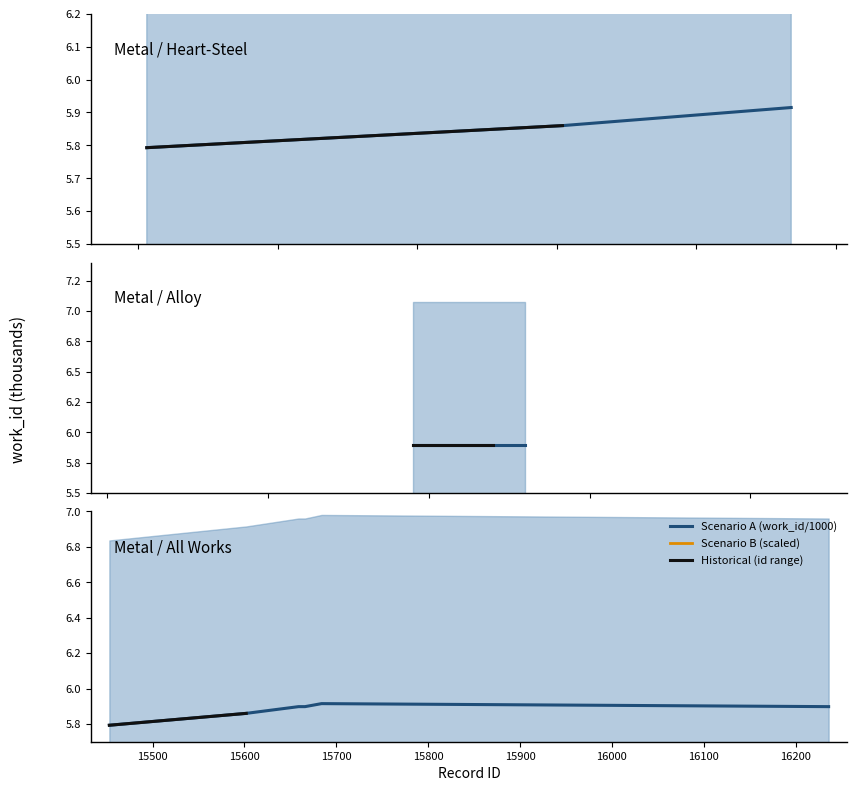

At which category does the chart reach its minimum across all series?

15453